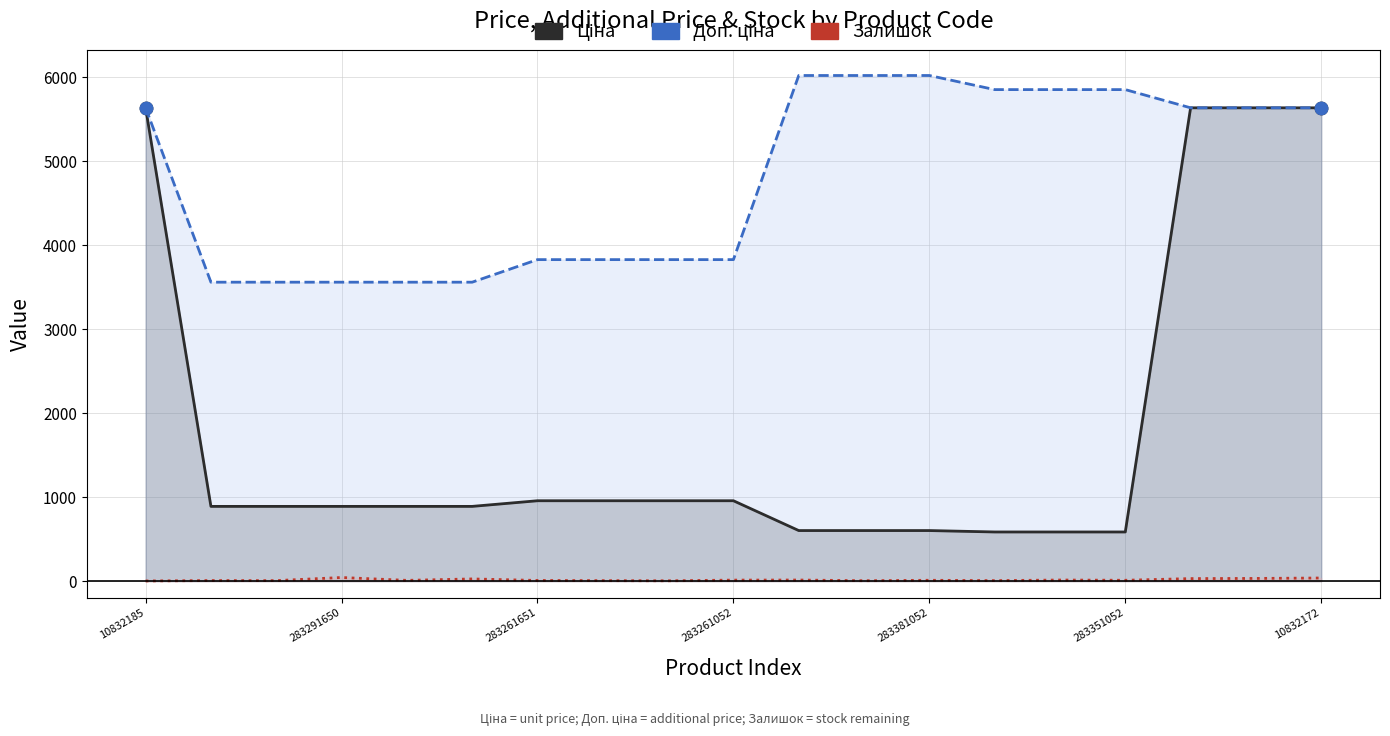

Which series has the largest Y range (max minus min)?

Ціна